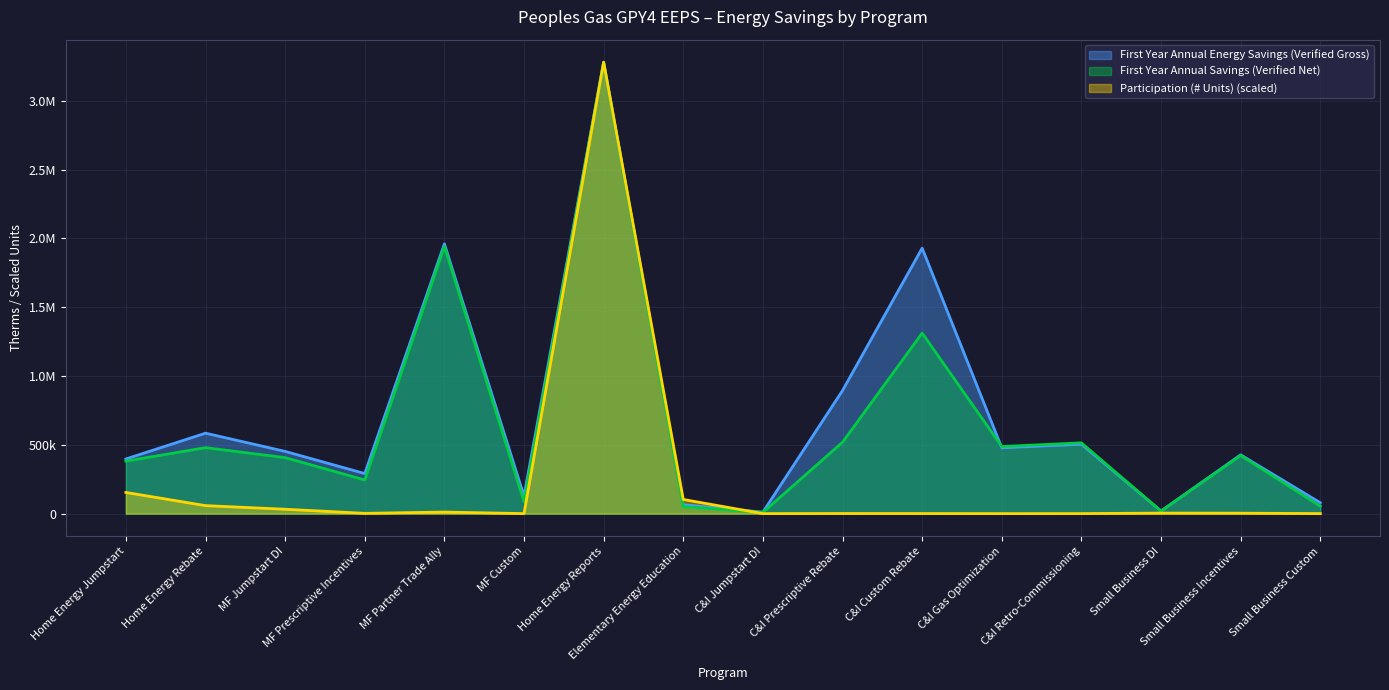

What is the difference between the maximum and minimum values in the Participation (# Units) series?

3280331.5